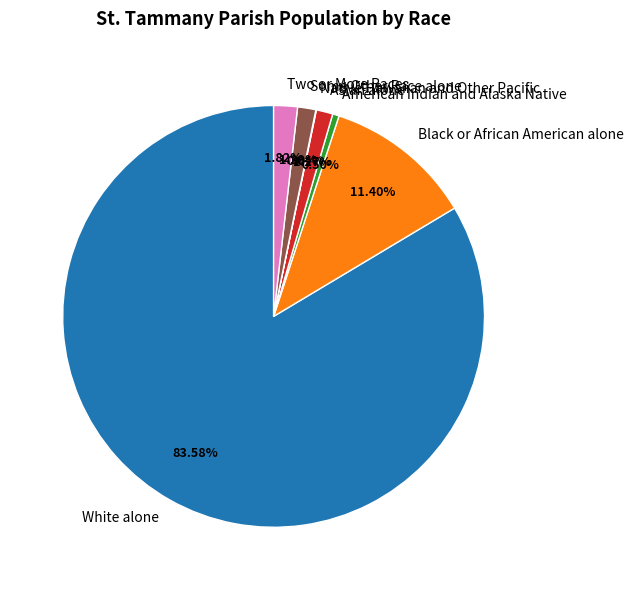

Which category accounts for the majority?

White alone